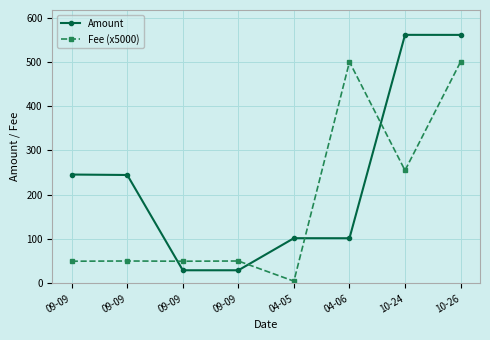

True or false: Amount and Fee (x5000) cross at least once.

True